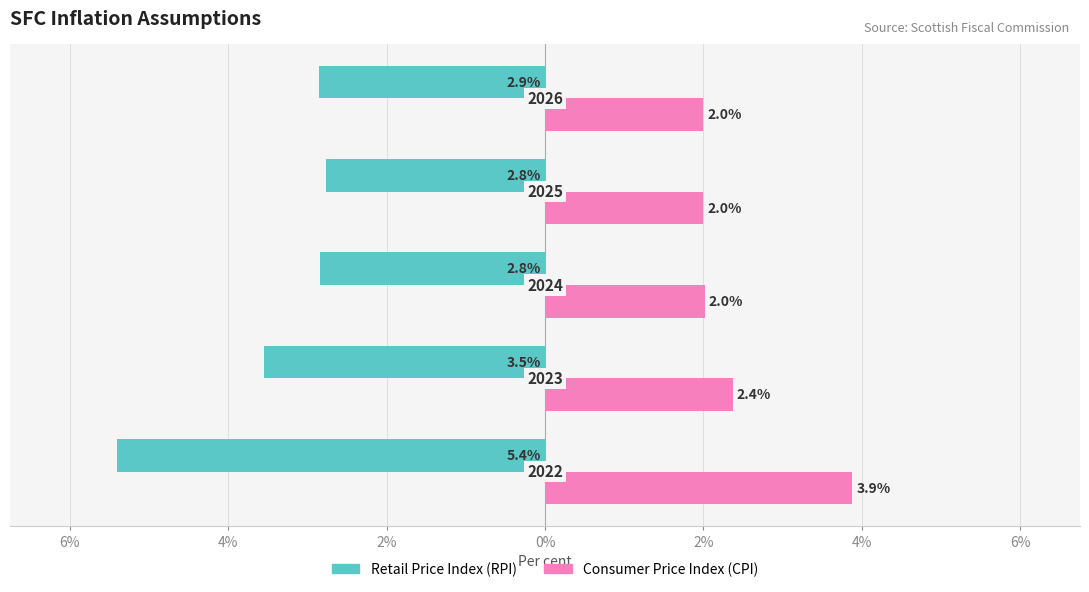

What is the difference between the second highest and second lowest values in the Consumer Price Index (CPI) series?

0.4